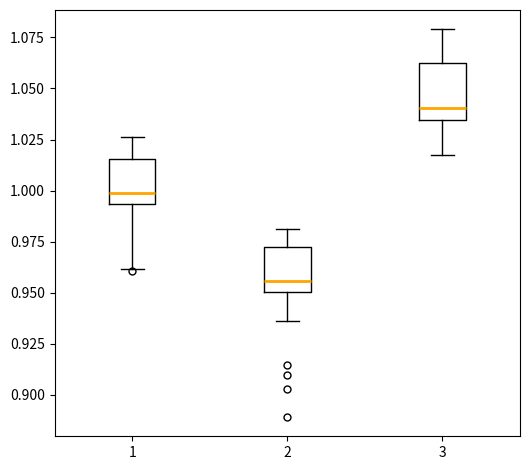

Which box has the lowest median line?

2